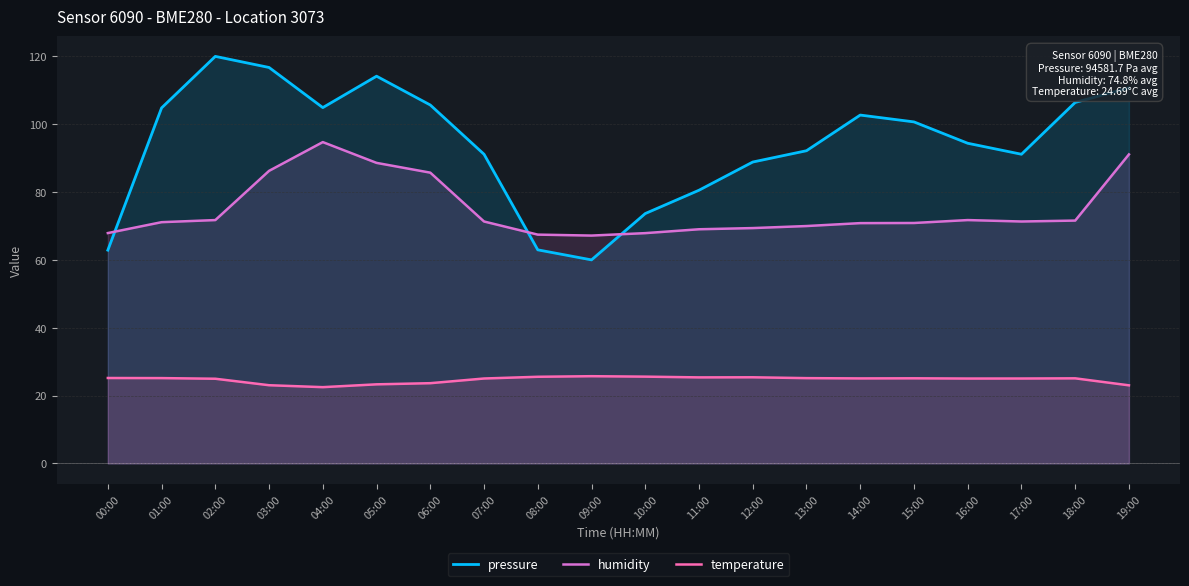

What is the label of the 5th point from the right?

15:00